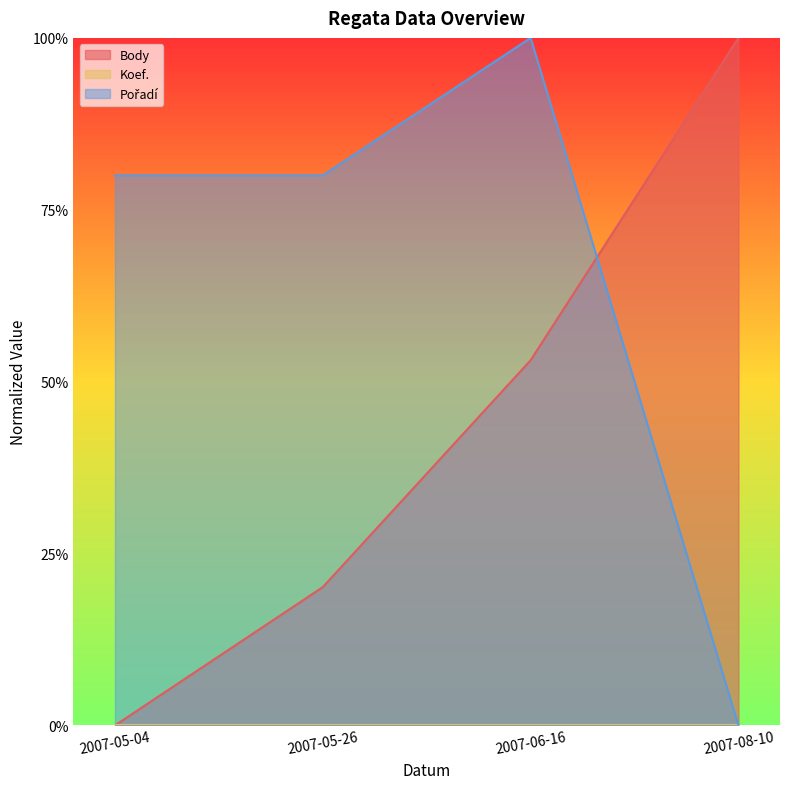

Is it true that Pořadí equals 0.2 at 2007-06-16?

False